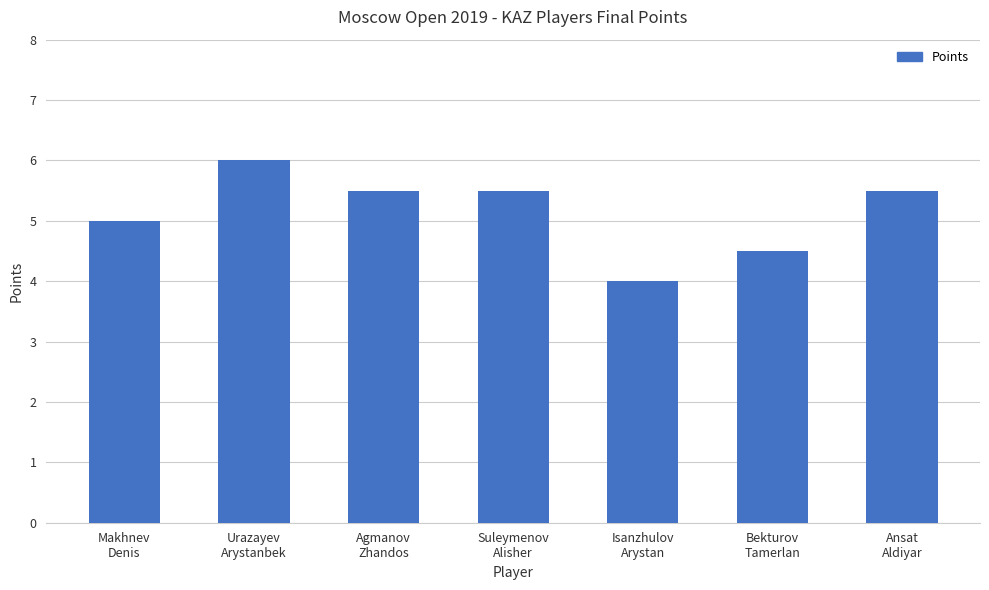

Reading left to right, list all the values displayed in this chart.

Makhnev
Denis=5.0	Urazayev
Arystanbek=6.0	Agmanov
Zhandos=5.5	Suleymenov
Alisher=5.5	Isanzhulov
Arystan=4.0	Bekturov
Tamerlan=4.5	Ansat
Aldiyar=5.5